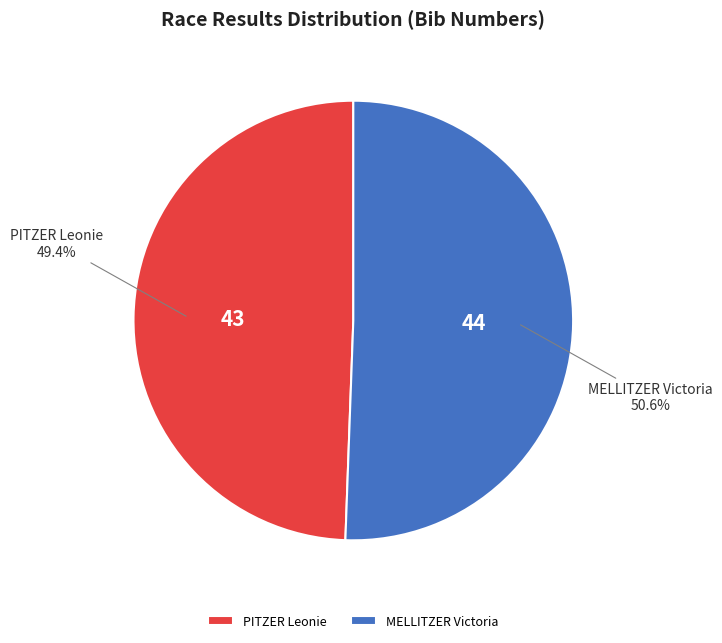

Count the number of slices in the pie.

2